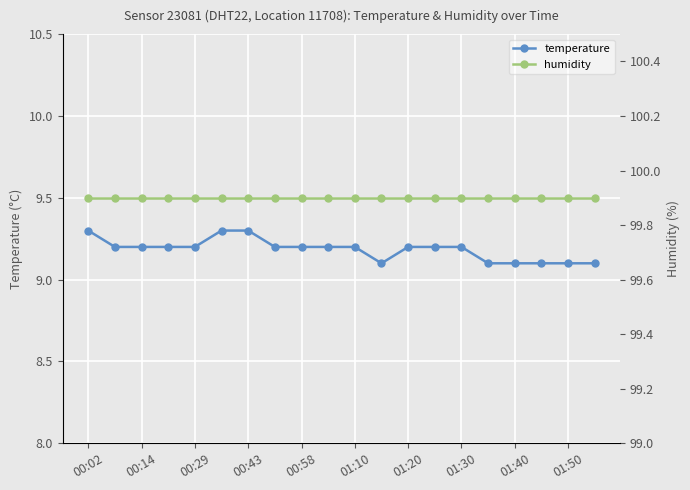

Which series has the largest total across all categories?

humidity